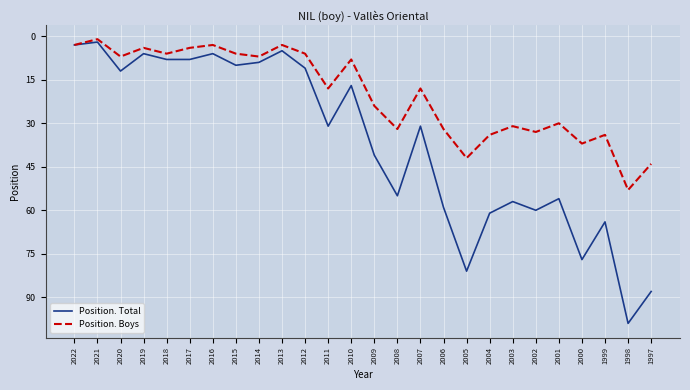

Rank the series at 2000 from highest to lowest value.

Position. Total, Position. Boys